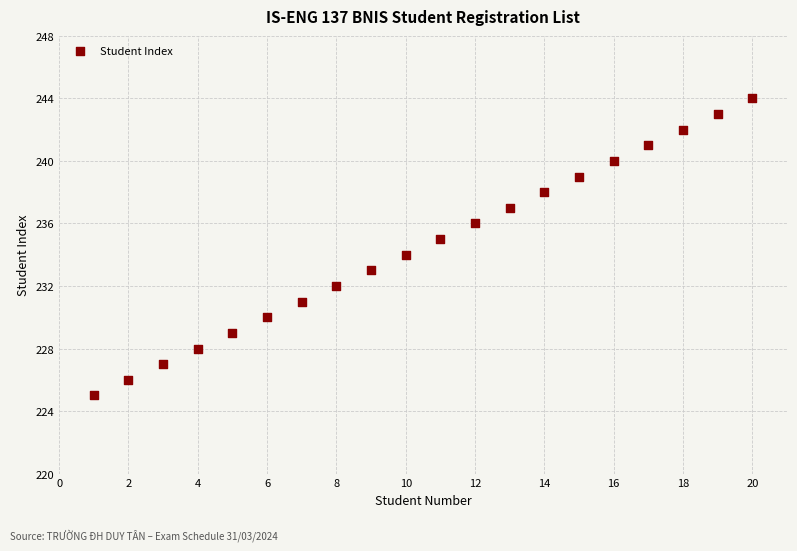

What is the range of Y values (max minus min)?

19